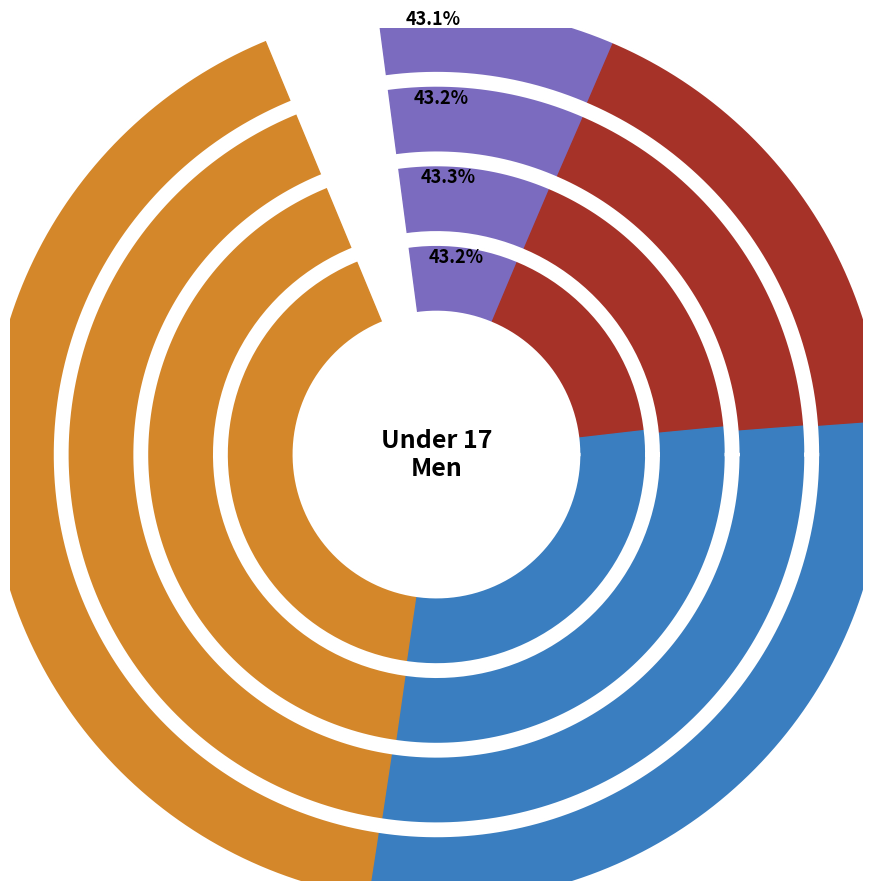

What is the difference between the highest and lowest values at 400m?

5.5